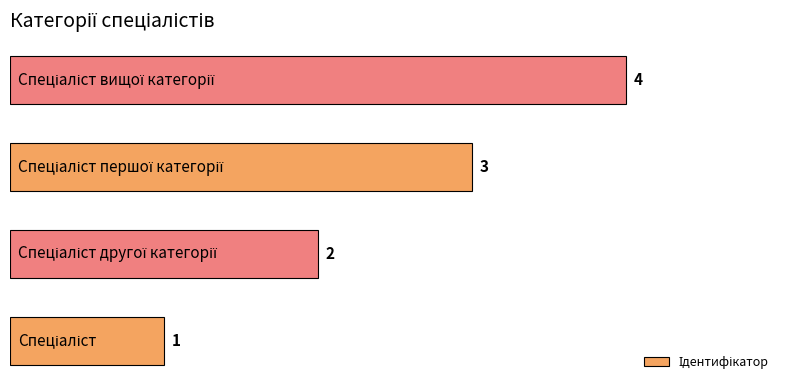

What is the difference between the maximum and minimum values?

3